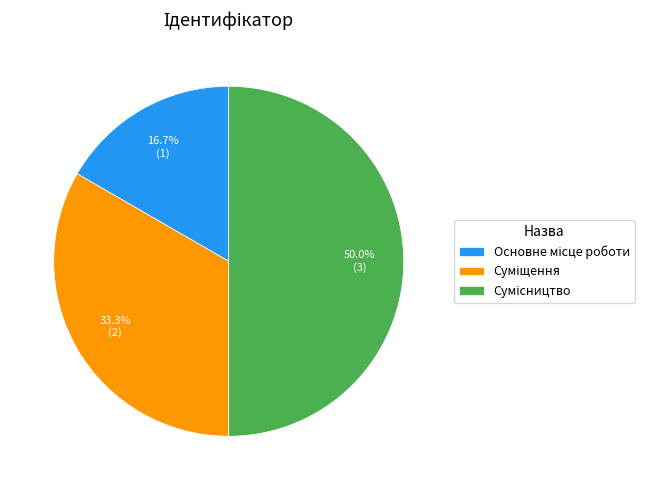

Combined, what portion of the pie is Сумісництво and Суміщення?

83.3%